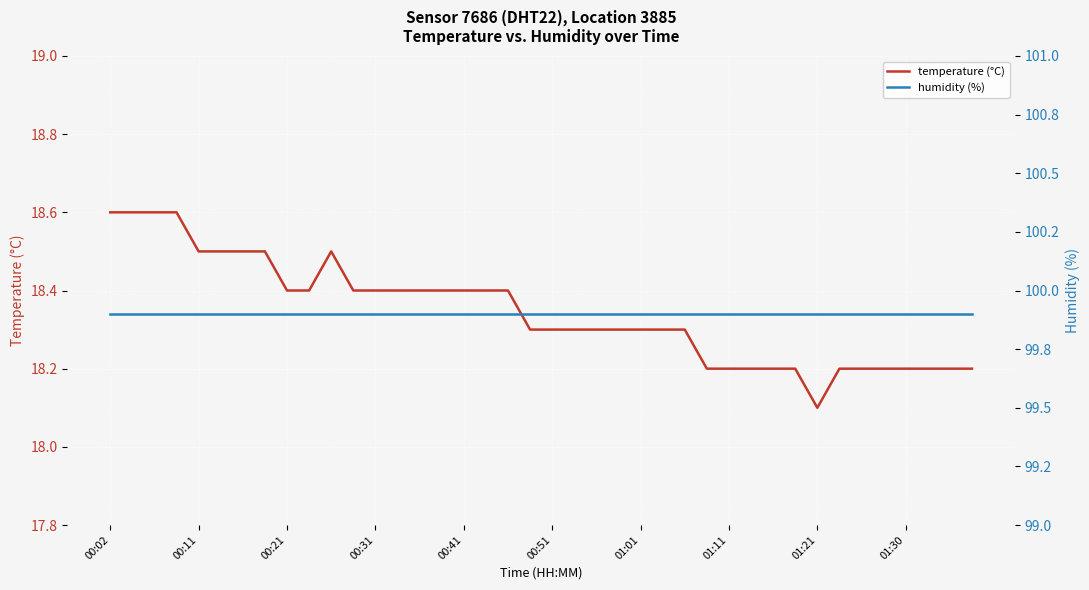

Reading left to right, transcribe all the data shown in this chart.

temperature (°C): 18.6	18.6	18.6	18.6	18.5	18.5	18.5	18.5	18.4	18.4	18.5	18.4	18.4	18.4	18.4	18.4	18.4	18.4	18.4	18.3	18.3	18.3	18.3	18.3	18.3	18.3	18.3	18.2	18.2	18.2	18.2	18.2	18.1	18.2	18.2	18.2	18.2	18.2	18.2	18.2
humidity (%): 99.9	99.9	99.9	99.9	99.9	99.9	99.9	99.9	99.9	99.9	99.9	99.9	99.9	99.9	99.9	99.9	99.9	99.9	99.9	99.9	99.9	99.9	99.9	99.9	99.9	99.9	99.9	99.9	99.9	99.9	99.9	99.9	99.9	99.9	99.9	99.9	99.9	99.9	99.9	99.9